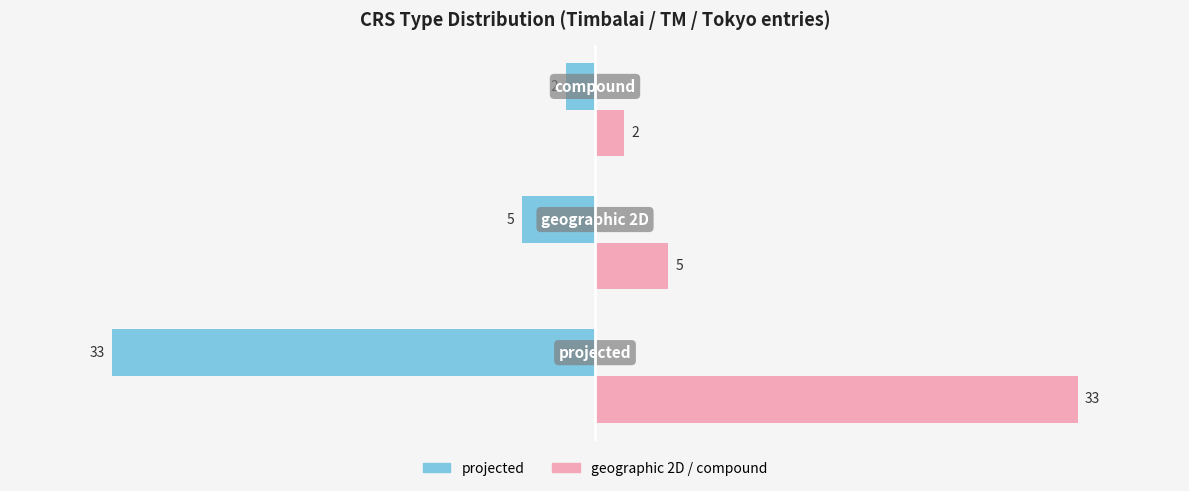

What is the minimum value shown in the chart?

-33